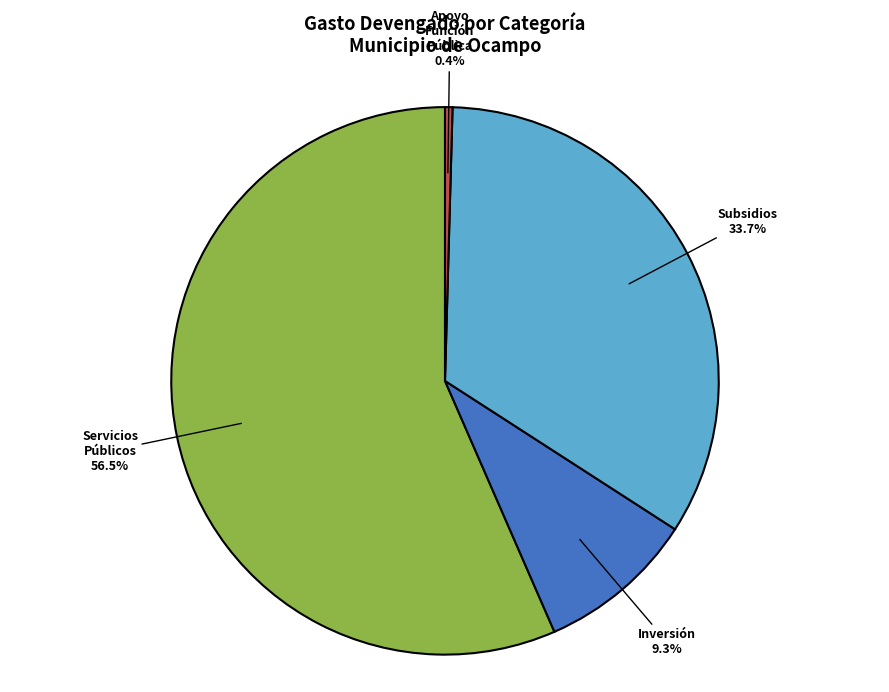

Is there a majority slice in this chart?

Yes